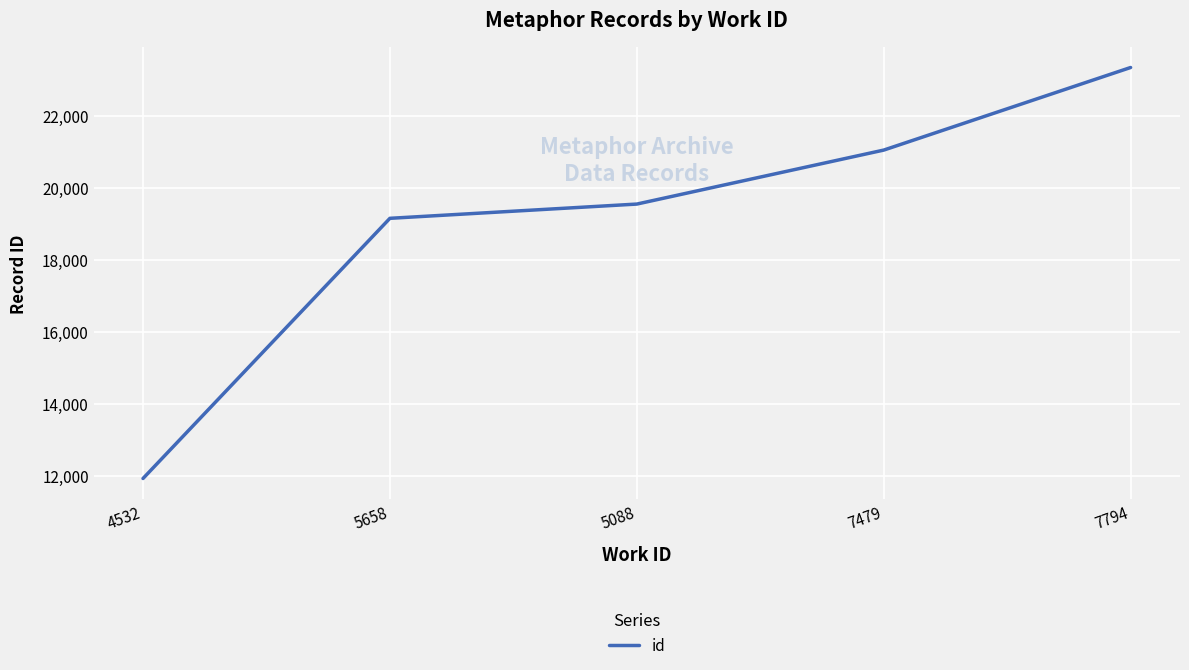

Rank the categories by value from highest to lowest.

7794, 7479, 5088, 5658, 4532